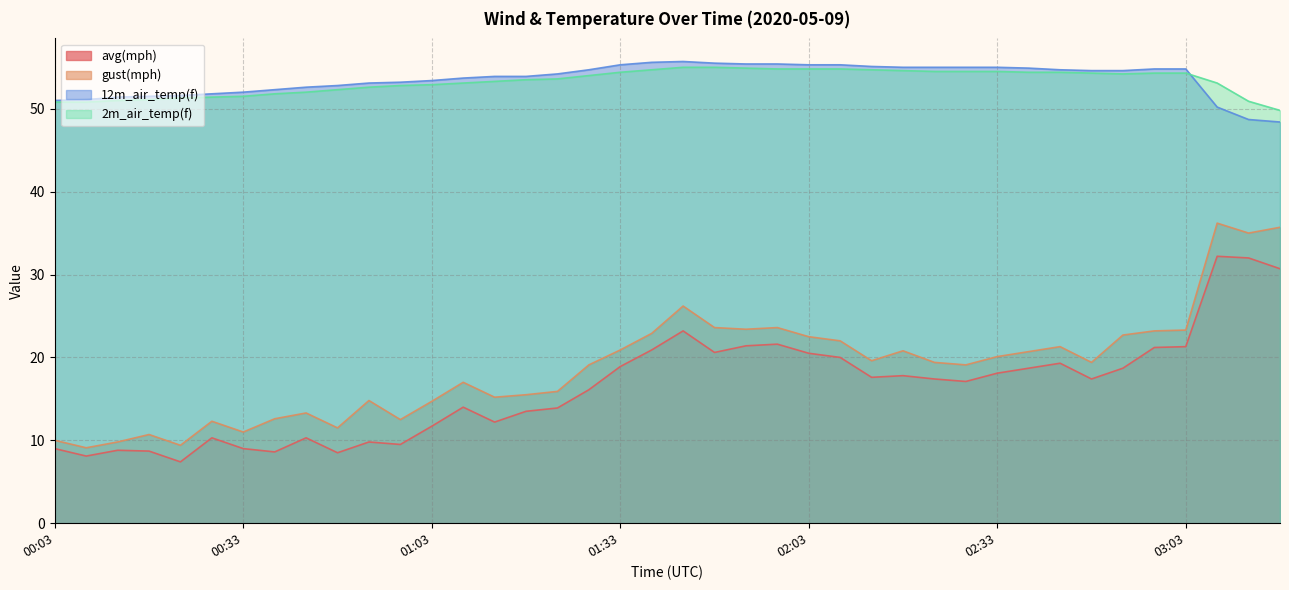

What is the difference between the maximum and minimum values in the gust(mph) series?

27.1